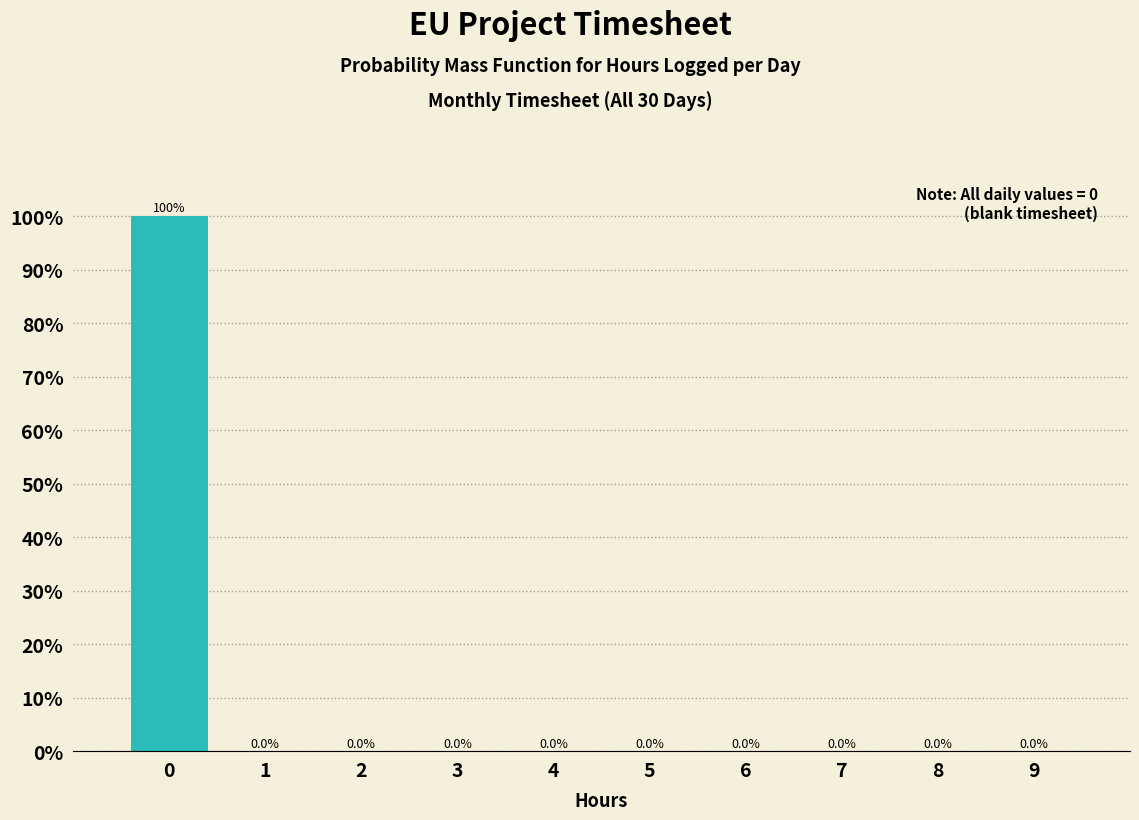

How tall is the bar that spans -0.5 to 0.5 on the x-axis?

100.0